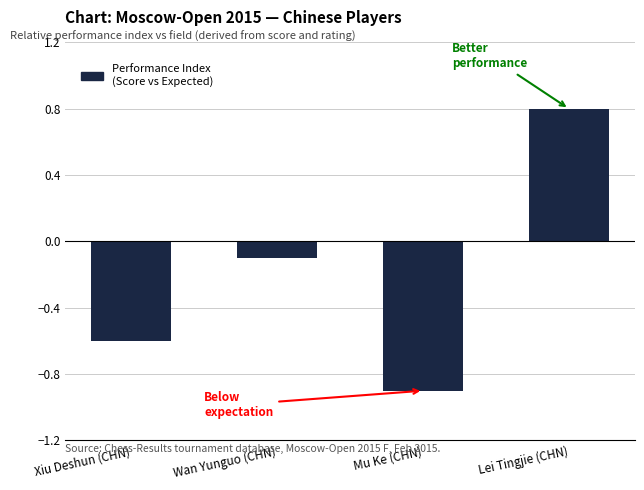

What is the label of the 1st bar from the right?

Lei Tingjie (CHN)